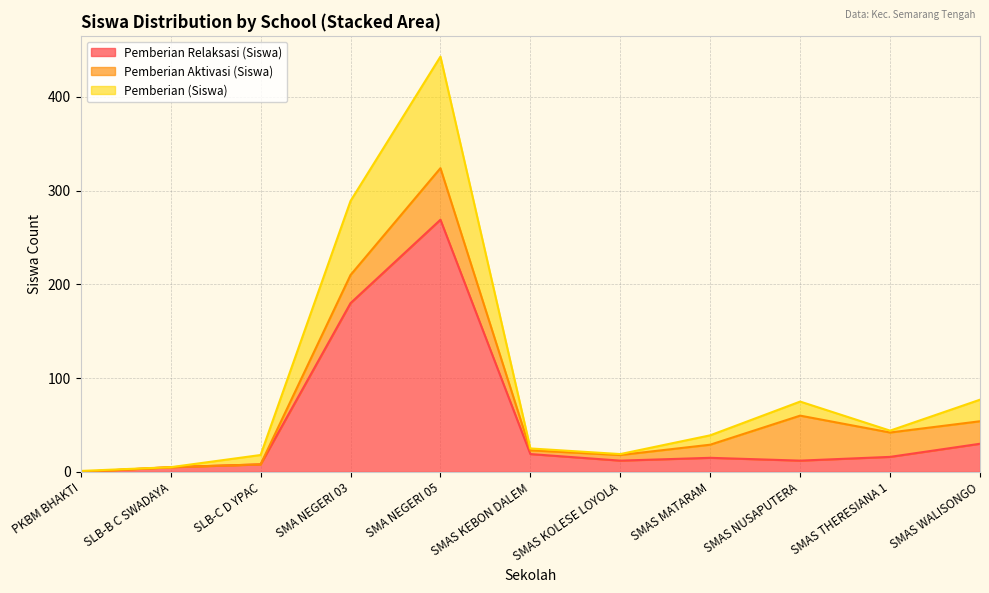

Where is the first local maximum for Pemberian (Siswa)?

SMA NEGERI 05